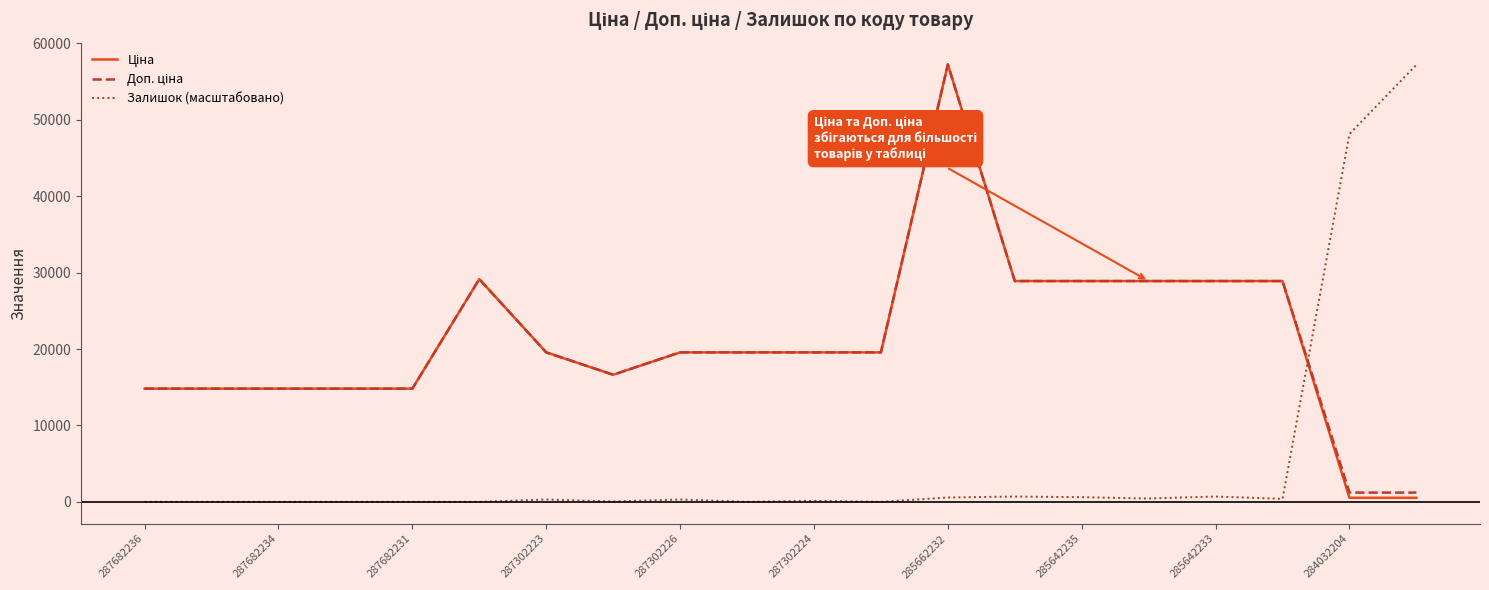

What is the maximum value for Залишок (масштабовано)?

57214.6